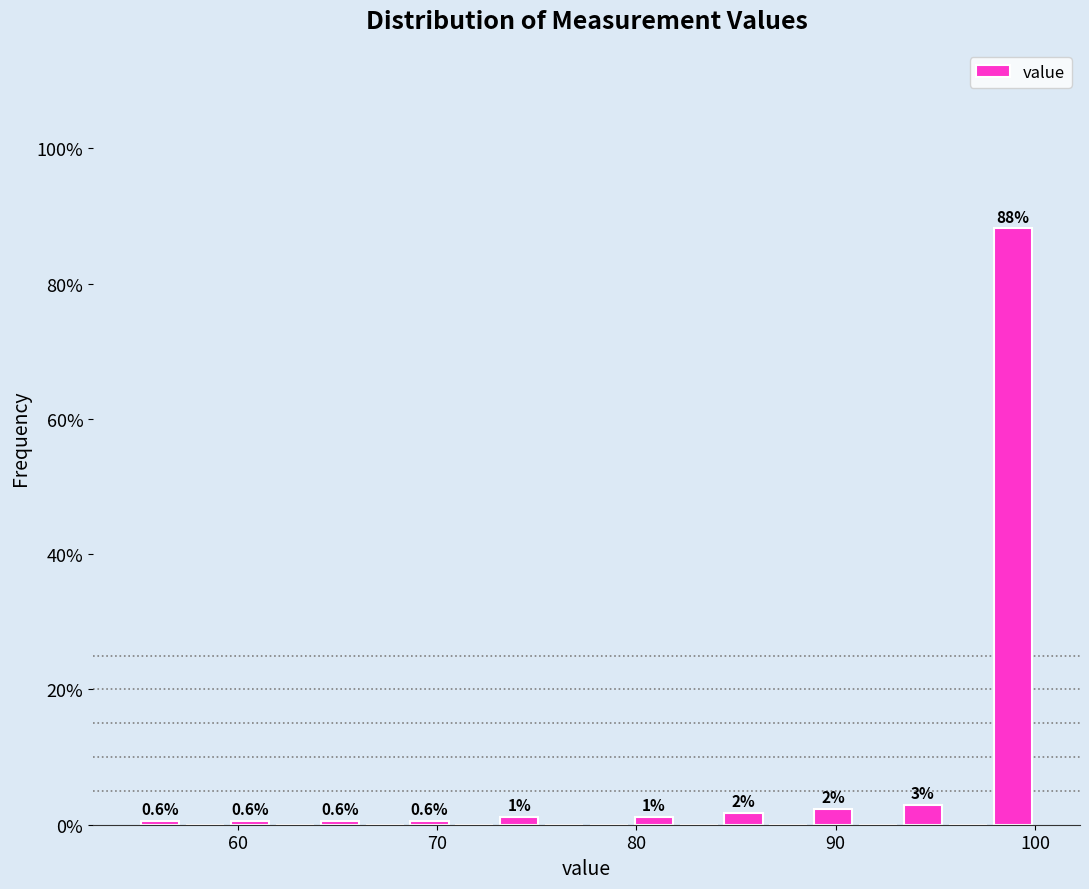

Around what value on the x-axis is the tallest bar? Give the approximate position of its centre, as read against the axis.

99